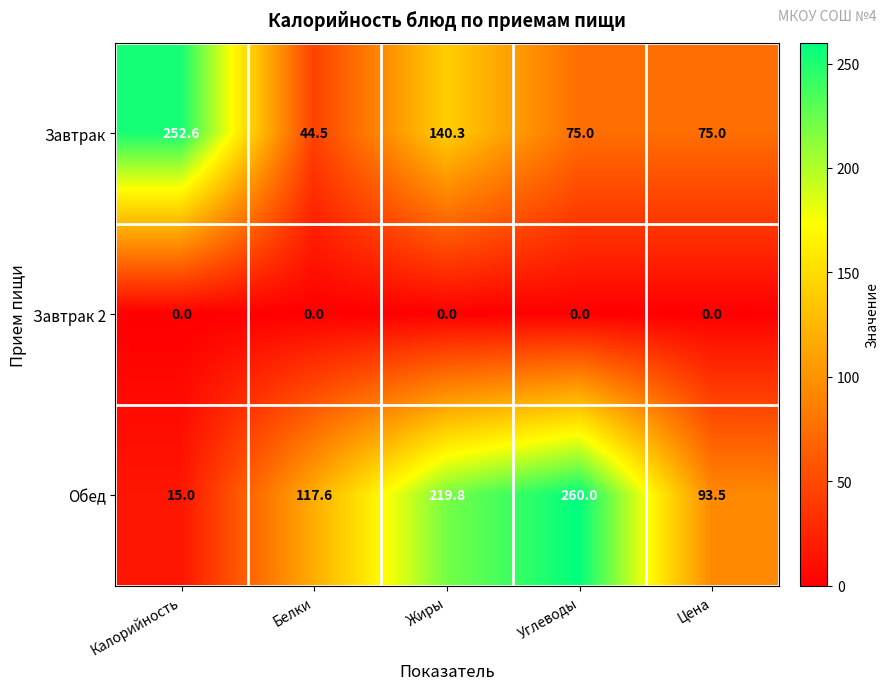

At which category is the sum across all series the highest?

Жиры